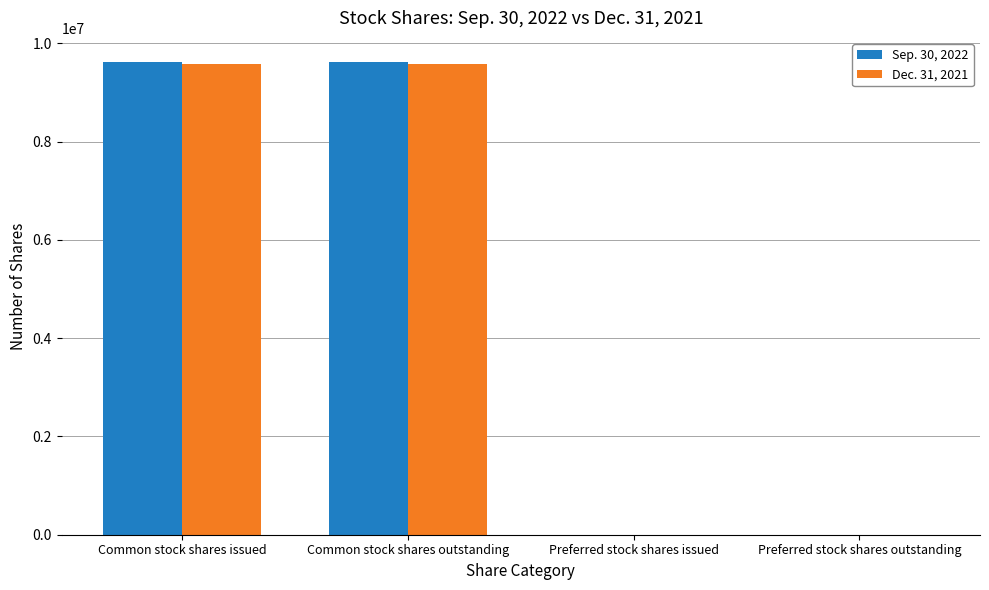

Is it true that Sep. 30, 2022 equals 4023535 at Common stock shares outstanding?

False